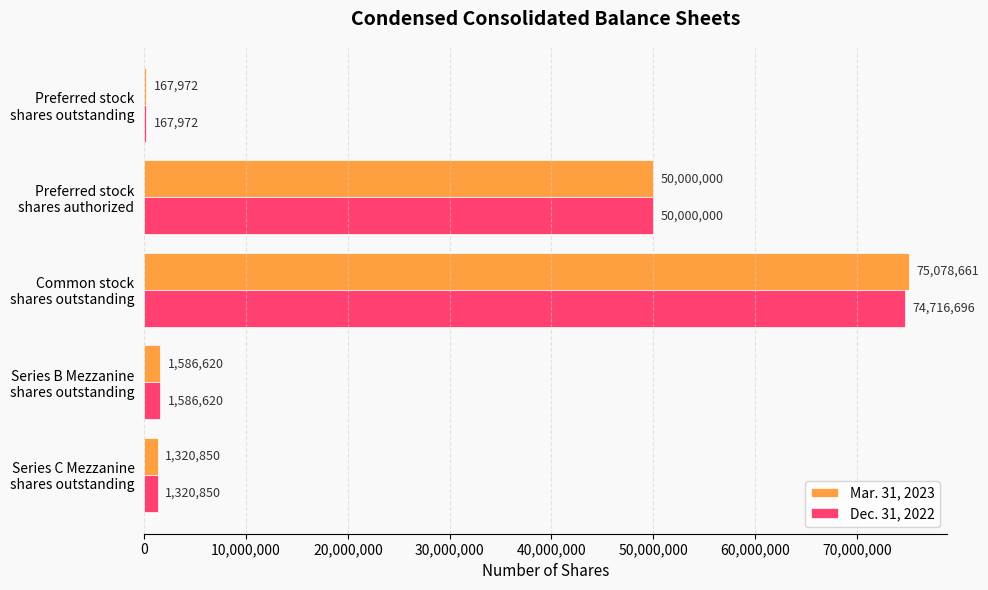

Which series has the widest spread of values?

Mar. 31, 2023